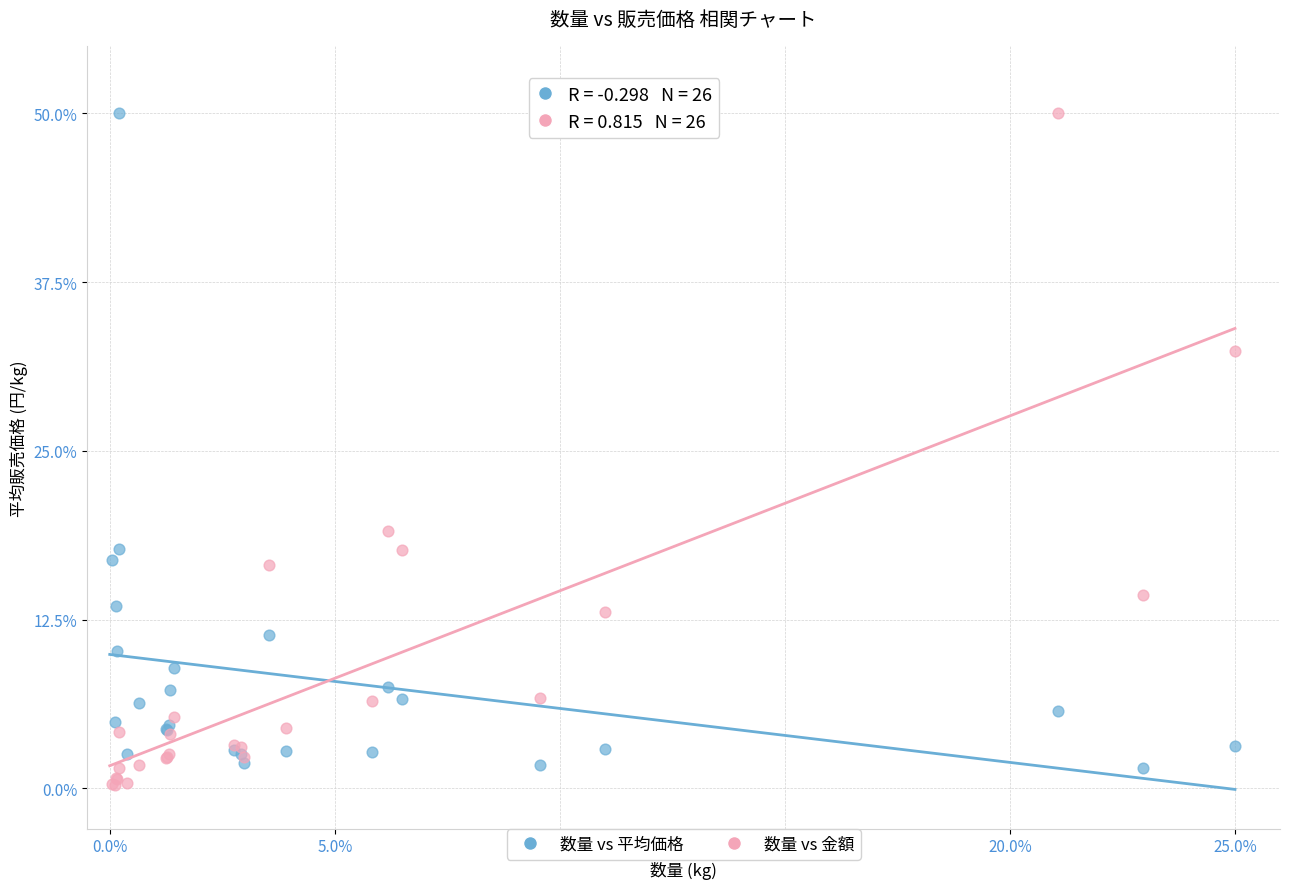

What are all the series names shown in the legend?

数量 vs 平均価格, 数量 vs 金額